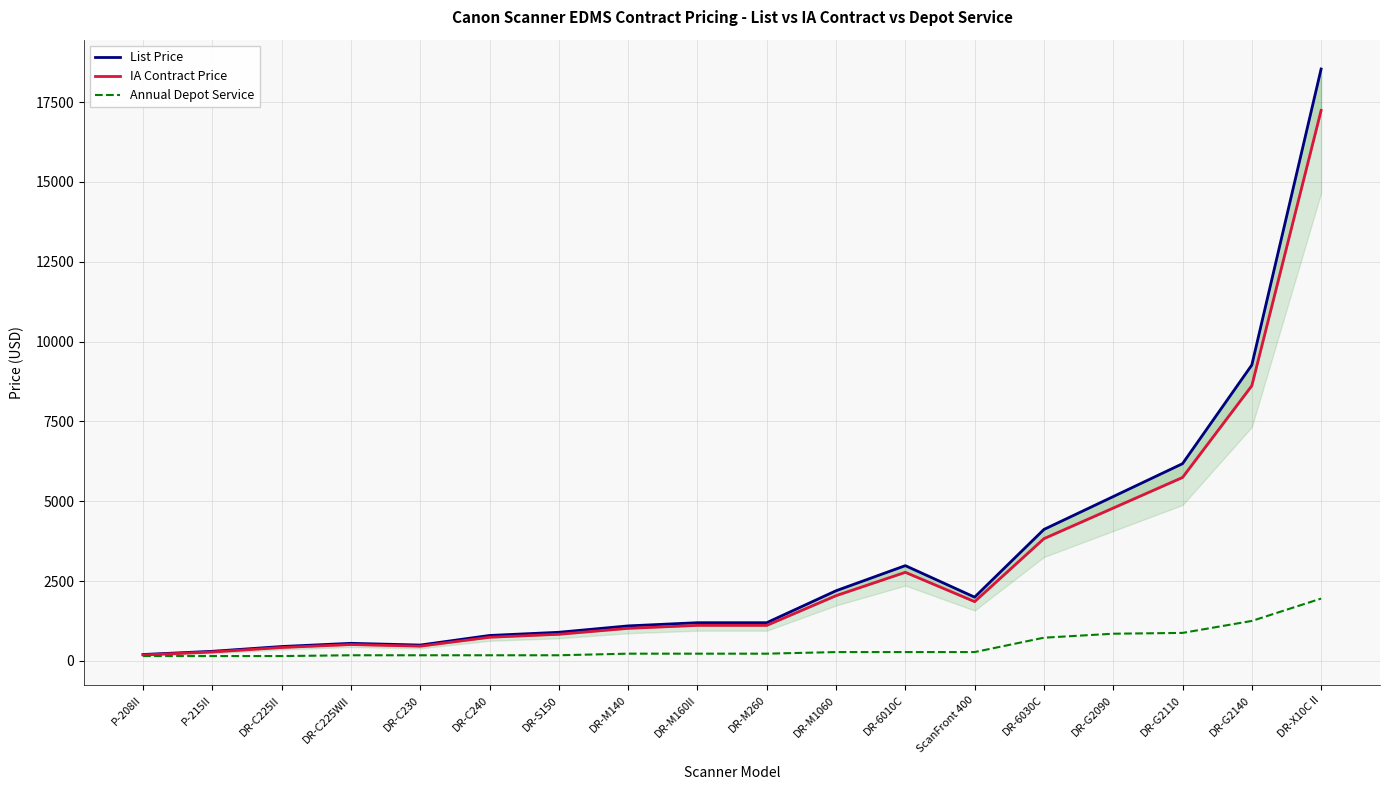

How many data points in Annual Depot Service are above 225?

8